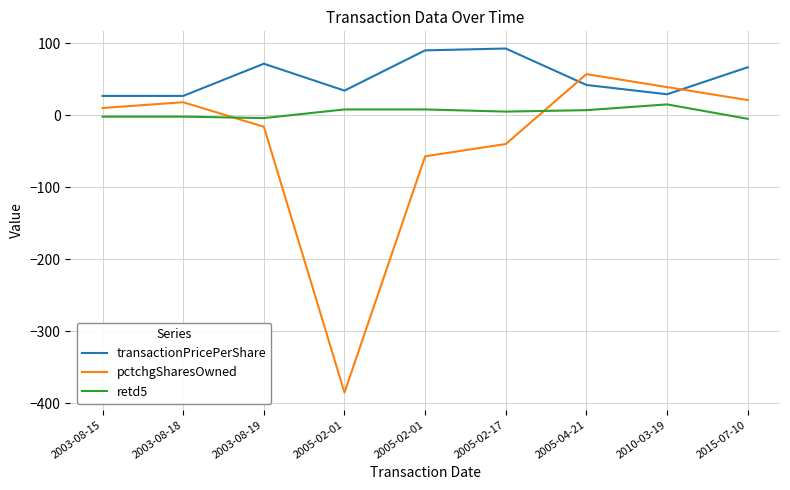

Where do pctchgSharesOwned and transactionPricePerShare first cross each other?

2005-02-17 and 2005-04-21